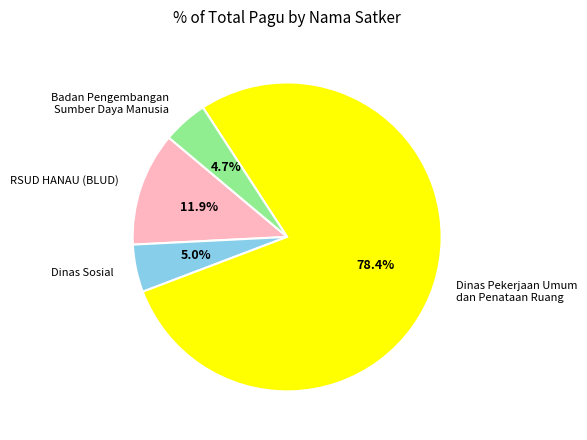

Between RSUD HANAU (BLUD) and Dinas Pekerjaan Umum dan Penataan Ruang, which is larger?

Dinas Pekerjaan Umum dan Penataan Ruang